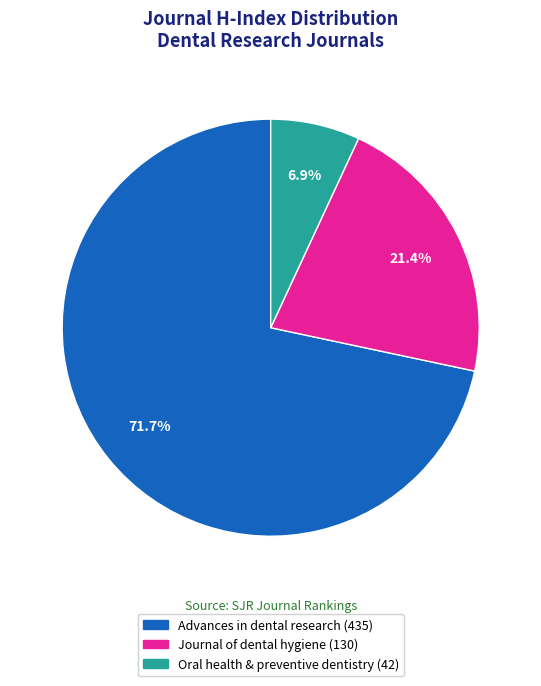

Which category has the smallest portion of the pie?

Oral health & preventive dentistry